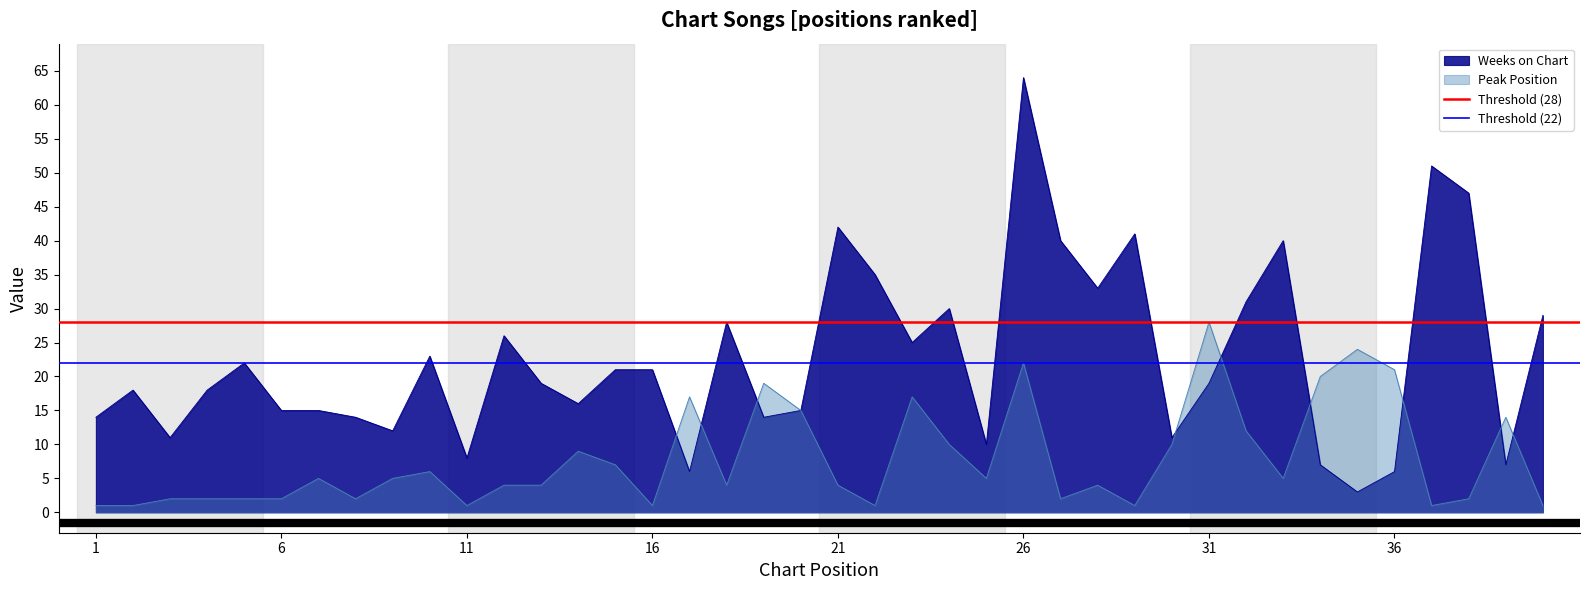

True or false: Peak Position has a value of 4 at 21.

True